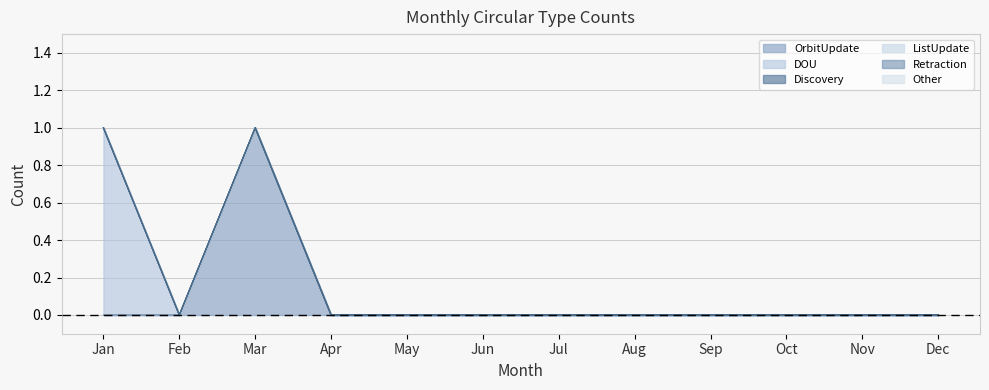

True or false: Discovery and ListUpdate cross at least once.

False